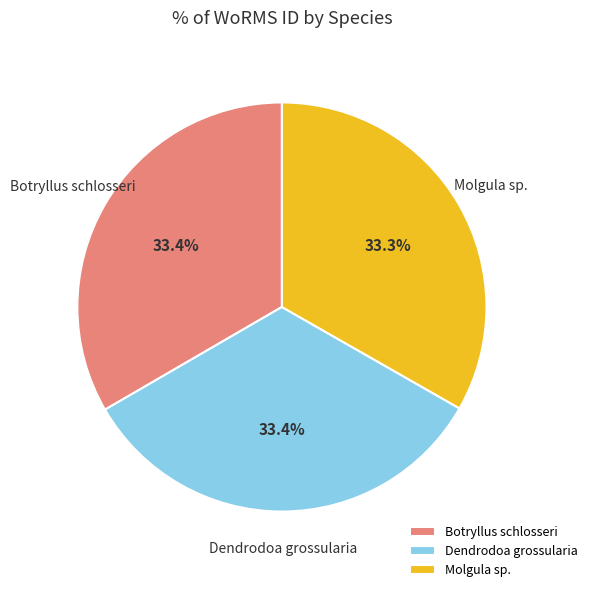

To the nearest percent, what is the average slice percentage?

33%